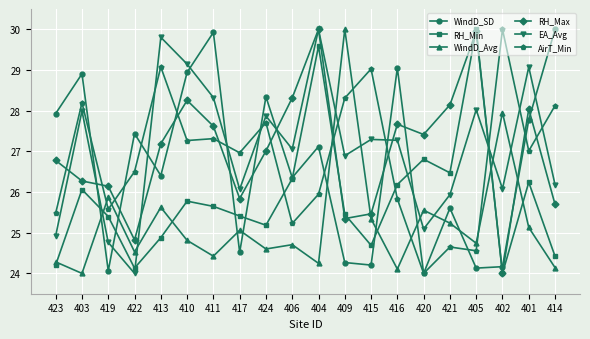

Reading left to right, list all the values displayed in this chart.

WindD_SD: 27.9	28.9	24.1	27.4	26.4	28.9	29.9	24.5	28.3	26.4	27.1	24.3	24.2	29.0	24.0	25.6	24.1	24.2	27.8	30.0
RH_Min: 24.2	26.1	25.4	24.1	24.9	25.8	25.6	25.4	25.2	26.3	29.6	25.5	24.7	26.2	26.8	26.5	30.0	24.0	26.2	24.4
WindD_Avg: 24.3	24.0	25.9	24.5	25.6	24.8	24.4	25.1	24.6	24.7	24.2	30.0	25.3	24.1	25.6	25.2	24.7	28.0	25.1	24.1
RH_Max: 26.8	26.3	26.1	24.8	27.2	28.3	27.6	25.8	27.0	28.3	30.0	25.3	25.5	27.7	27.4	28.1	30.0	24.0	28.0	25.7
EA_Avg: 24.9	28.0	24.8	24.0	29.8	29.1	28.3	26.1	27.9	27.1	30.0	26.9	27.3	27.3	25.1	25.9	28.0	26.1	29.1	26.2
AirT_Min: 25.5	28.2	25.6	26.5	29.1	27.3	27.3	27.0	27.7	25.2	25.9	28.3	29.0	25.8	24.0	24.6	24.6	30.0	27.0	28.1